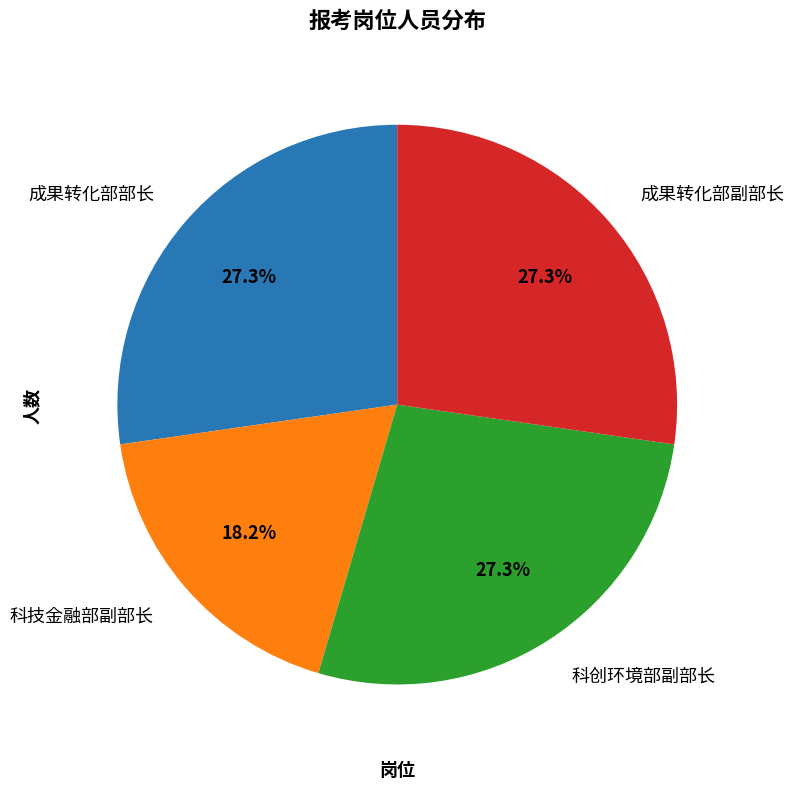

What is the total percentage of 科技金融部副部长 and 科创环境部副部长?

45.5%